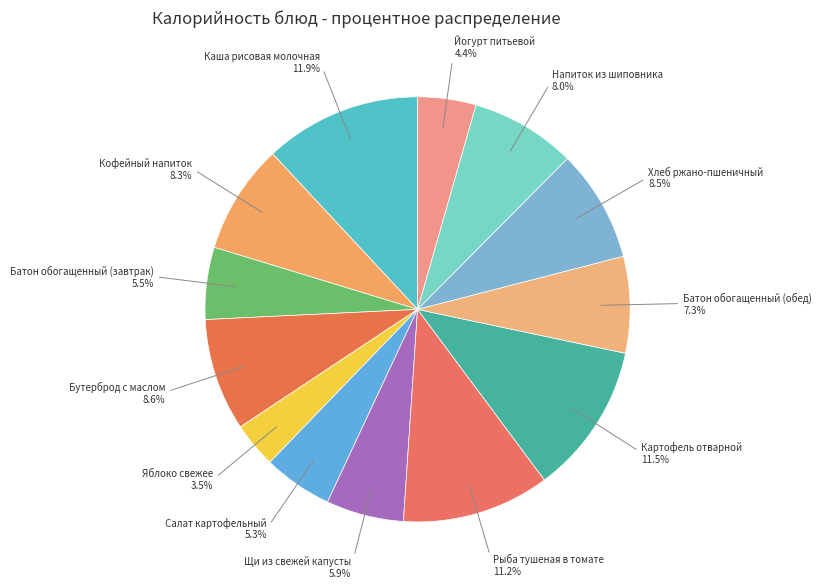

Count the number of slices in the pie.

13